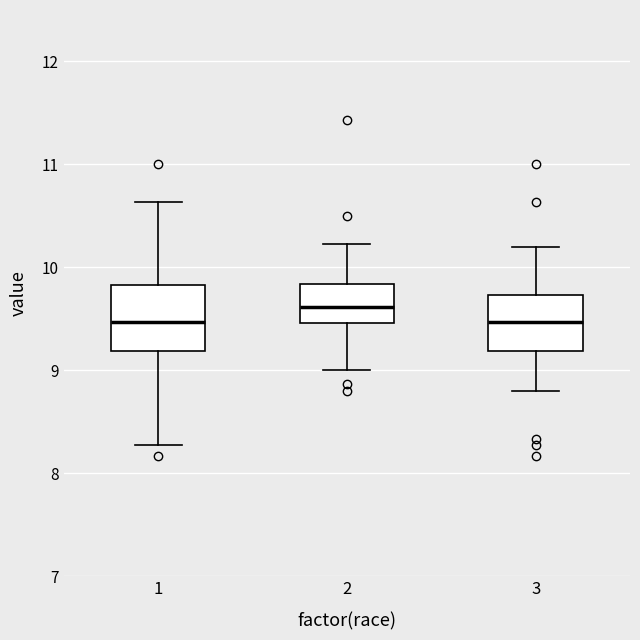

Reading left to right, read every box against the y-axis: the position of its median line, the range the box covers, and the ends of its whiskers. The values are not printed on the chart, so give them approximately, as read against the axis.

1: median 9.5, box 9.2 to 9.8, whiskers 8.3 to 10.6
2: median 9.6, box 9.5 to 9.8, whiskers 9.0 to 10.2
3: median 9.5, box 9.2 to 9.7, whiskers 8.8 to 10.2